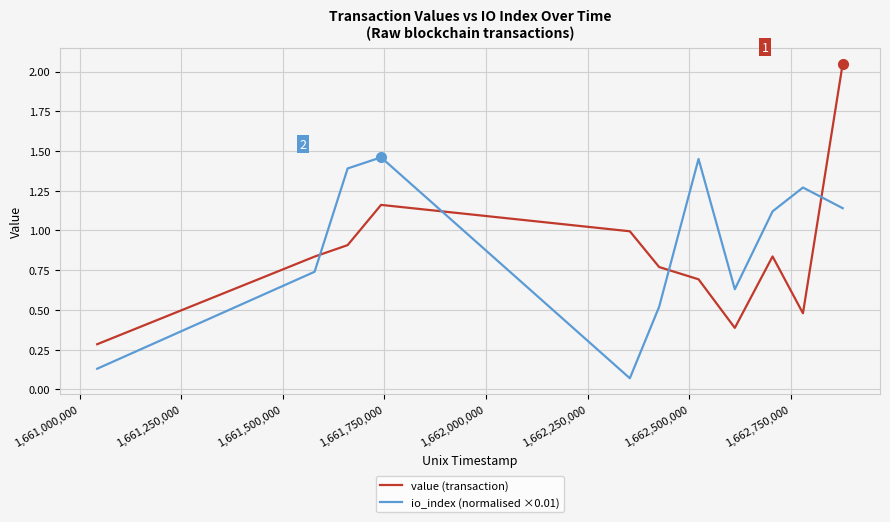

What is the minimum value for value (transaction)?

0.3